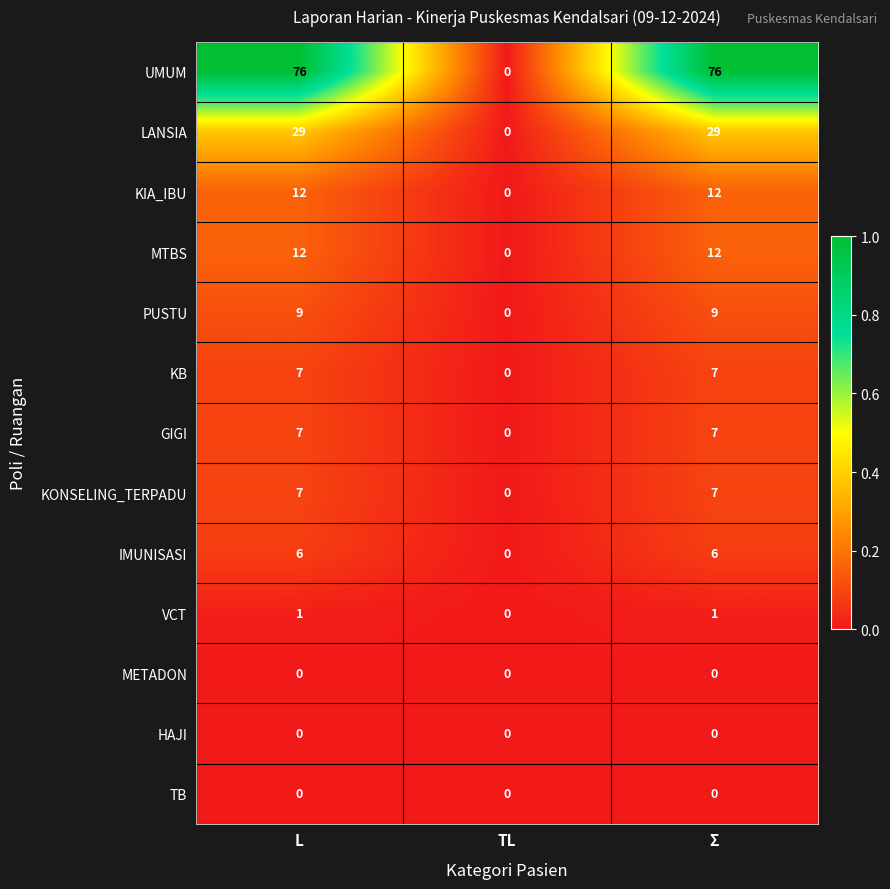

The VCT series shows 1 at Σ. True or false?

True